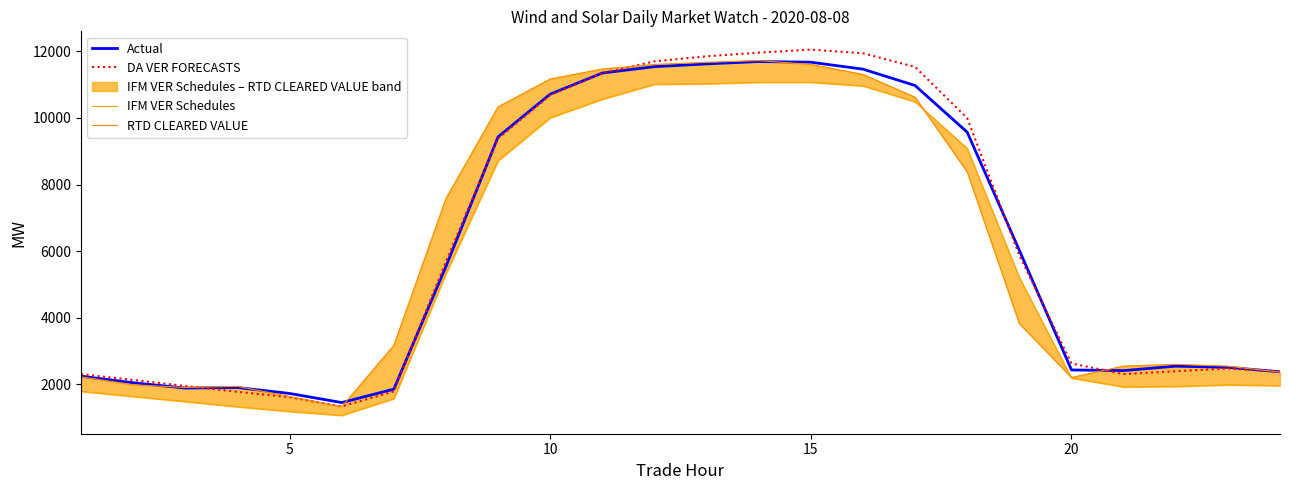

What is the lowest value of the Actual series?

1457.5